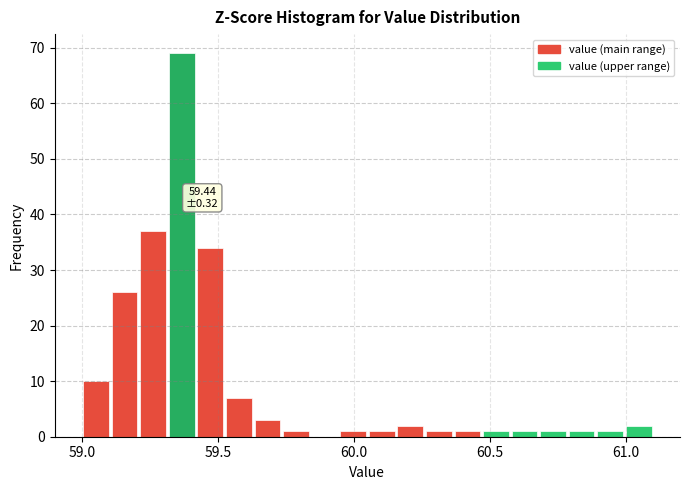

Around what value on the x-axis is the tallest bar? Give the approximate position of its centre, as read against the axis.

59.35